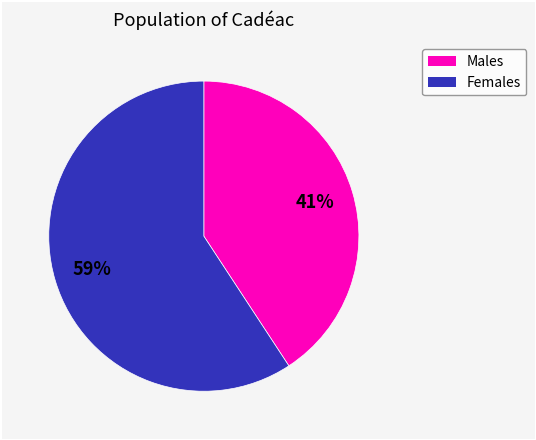

How many segments does this pie chart have?

2